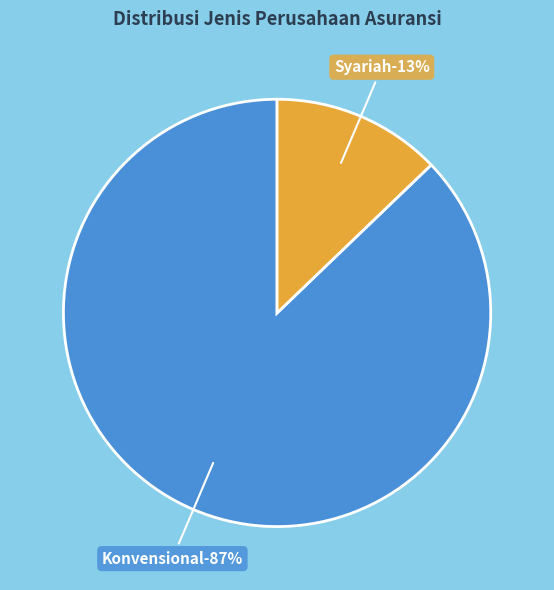

Which has a higher value, Syariah or Konvensional?

Konvensional